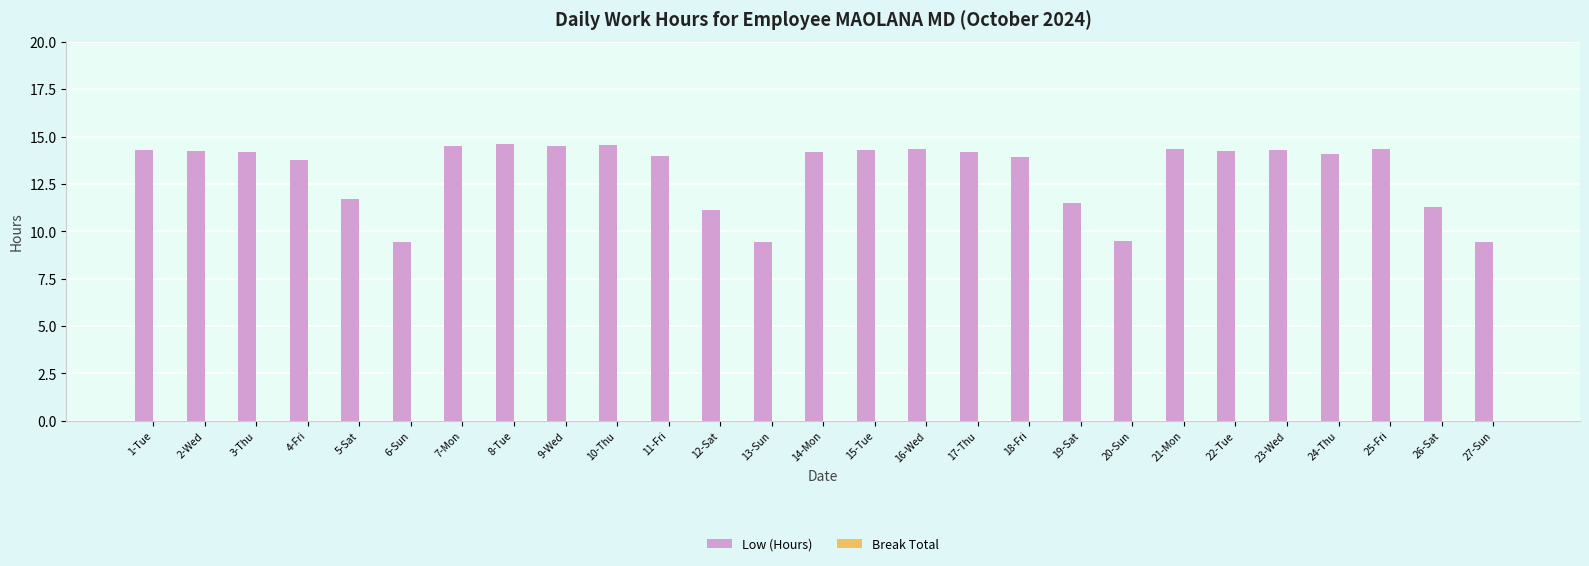

What is the label of the 21st bar from the right?

7-Mon